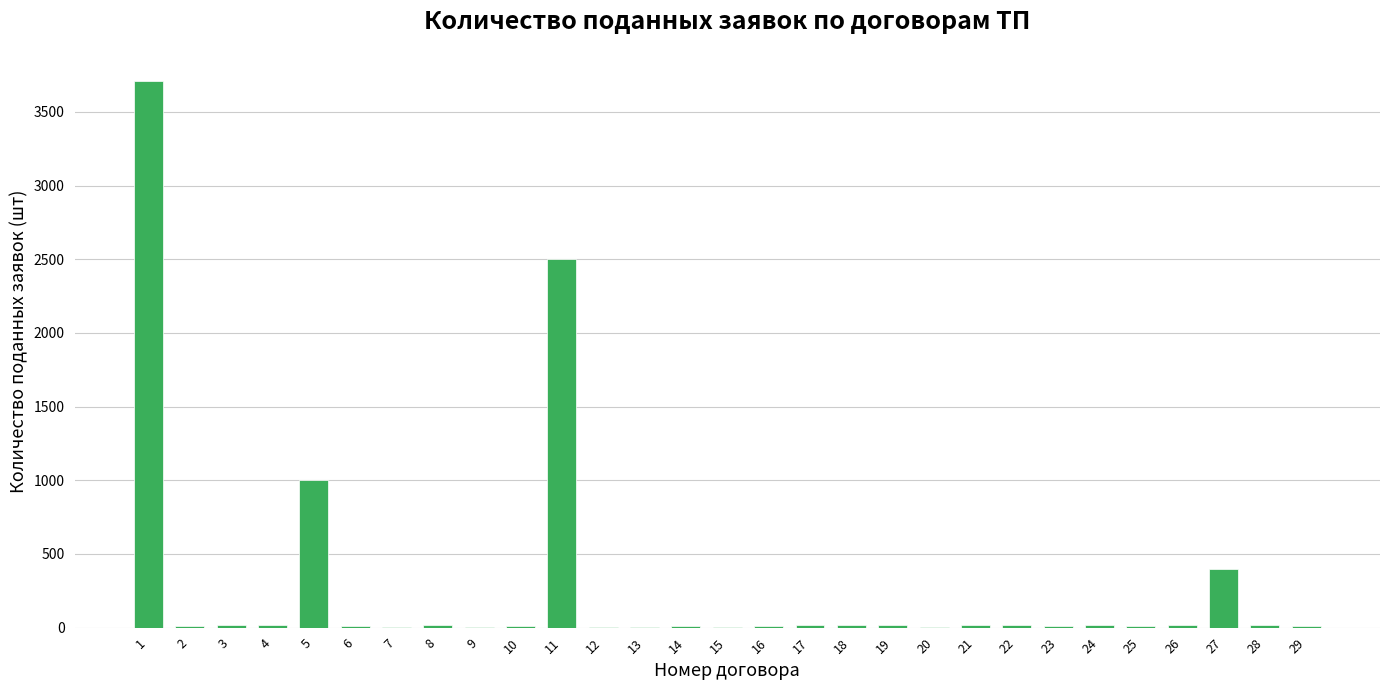

Does the chart contain stacked bars?

No